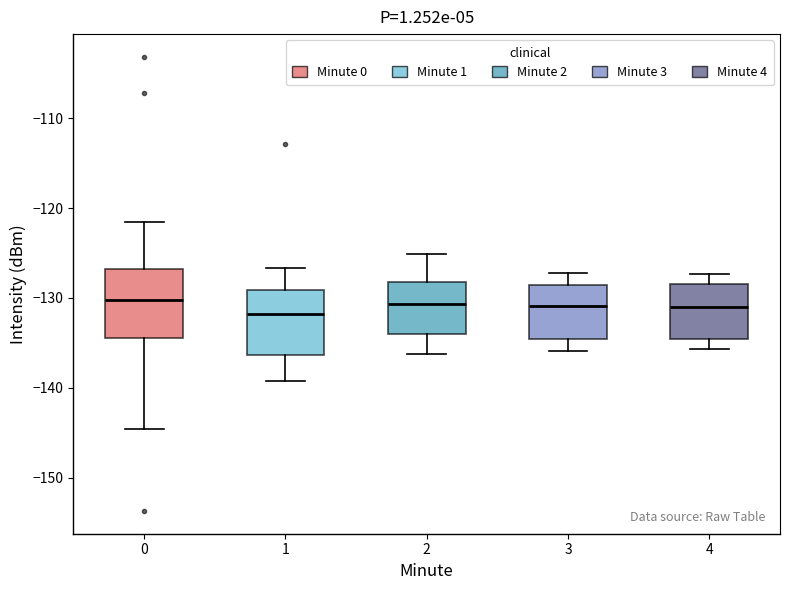

Reading left to right, transcribe this box plot: for each box, give where its median line is, the range the box spans, and where its two whiskers end, as read against the y-axis. The values are not printed on the chart, so give them approximately, as read against the axis.

0: median -130, box -134 to -127, whiskers -145 to -122
1: median -132, box -136 to -129, whiskers -139 to -127
2: median -131, box -134 to -128, whiskers -136 to -125
3: median -131, box -135 to -129, whiskers -136 to -127
4: median -131, box -135 to -128, whiskers -136 to -127